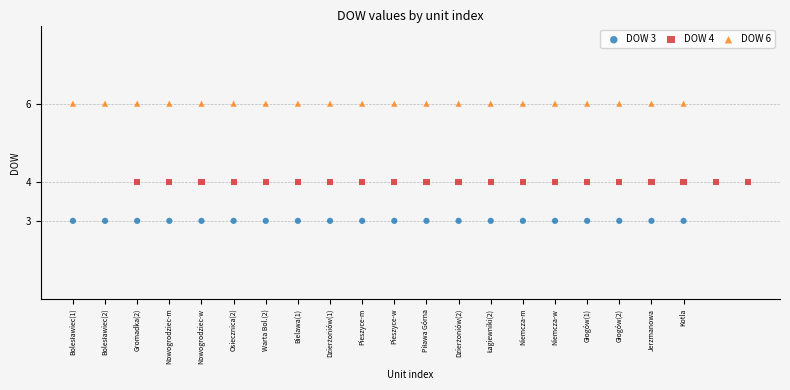

Which series contains the lowest Y value?

DOW 3